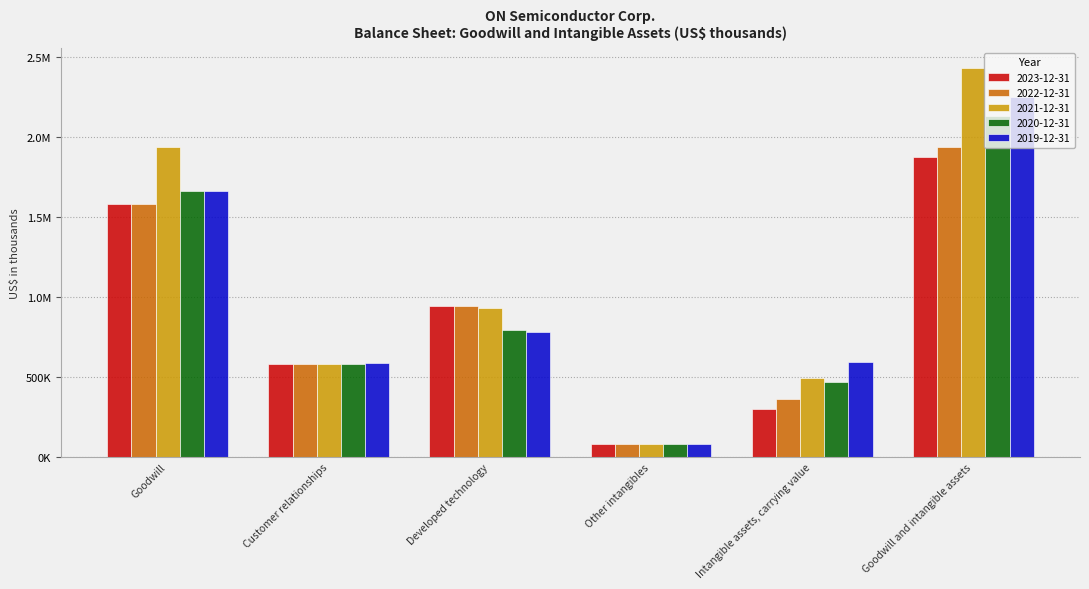

What are all the series names shown in the legend?

2023-12-31, 2022-12-31, 2021-12-31, 2020-12-31, 2019-12-31